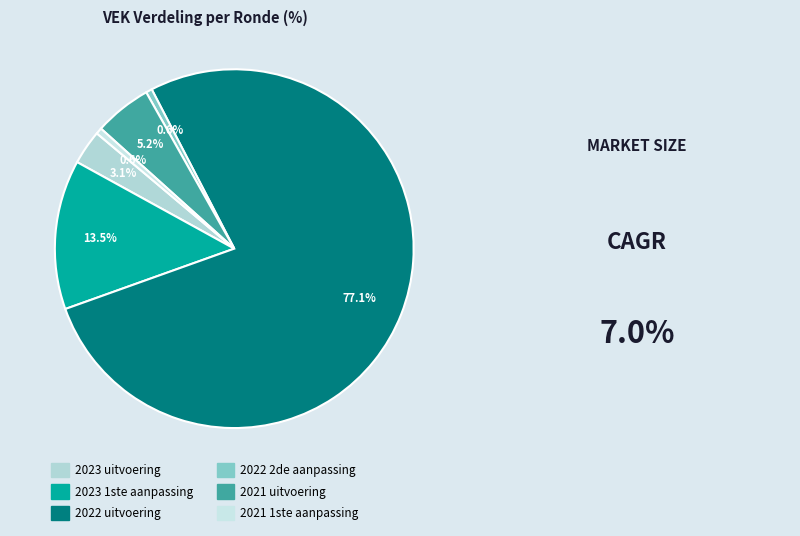

What is the largest slice in the pie chart?

2022 uitvoering